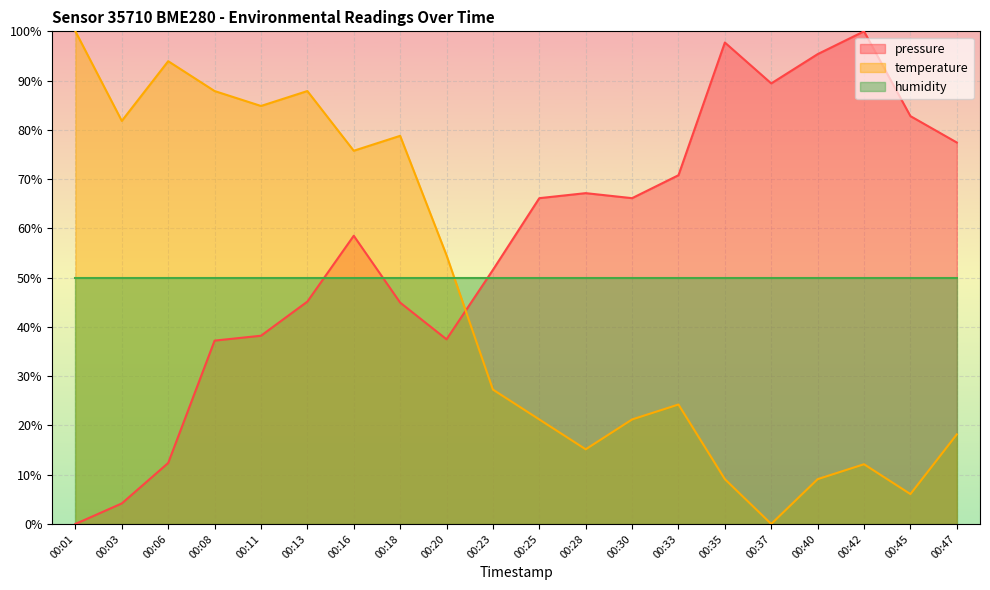

At which category does pressure reach its first local valley?

00:20